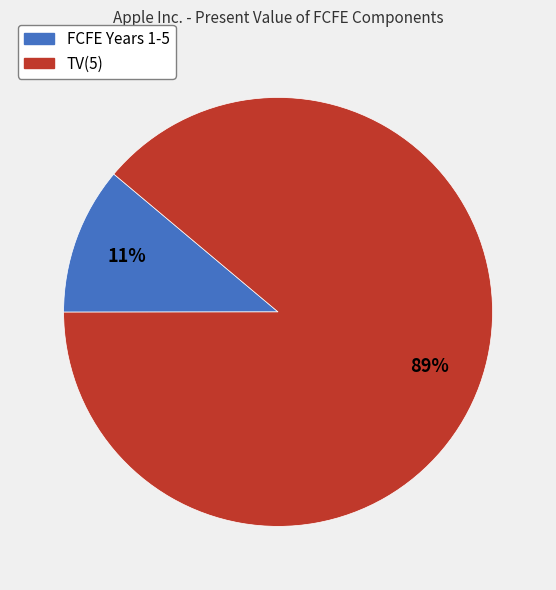

Is there a majority slice in this chart?

Yes